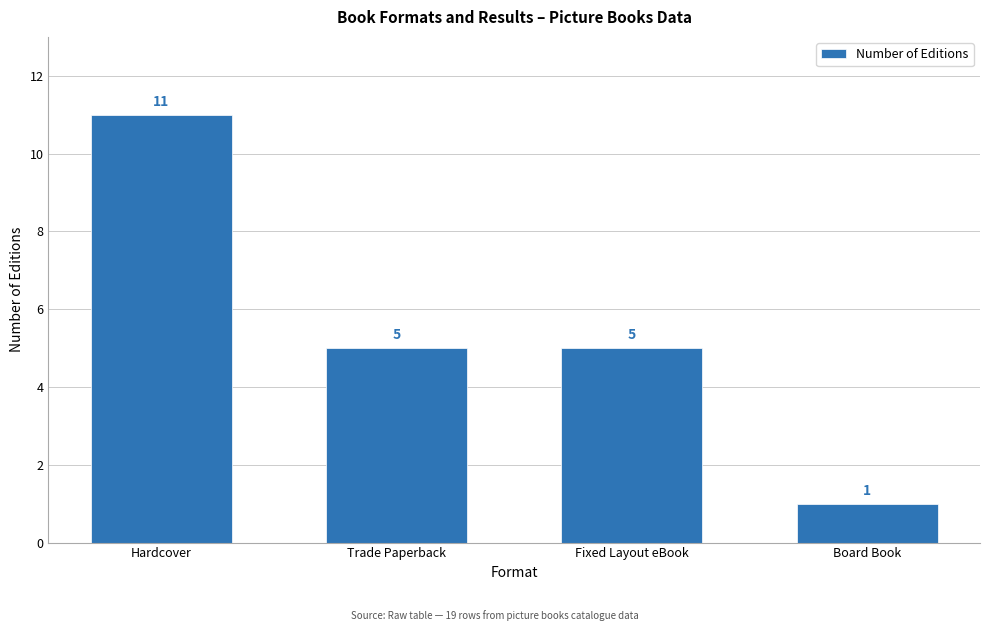

Is it true that the value at Hardcover is 11?

True